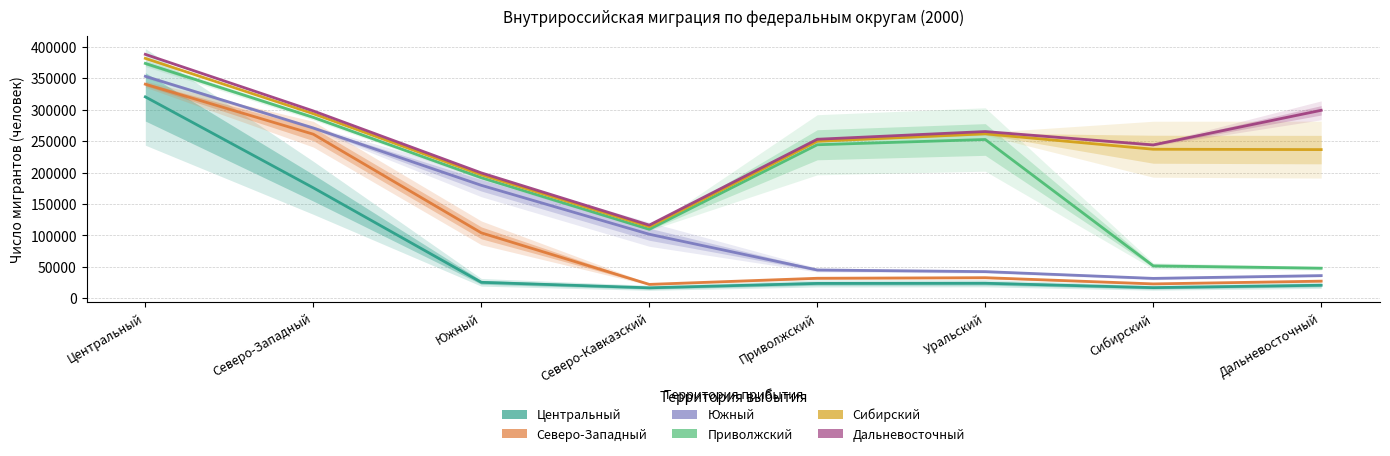

Is it true that Северо-Западный equals 30020 at Центральный?

False